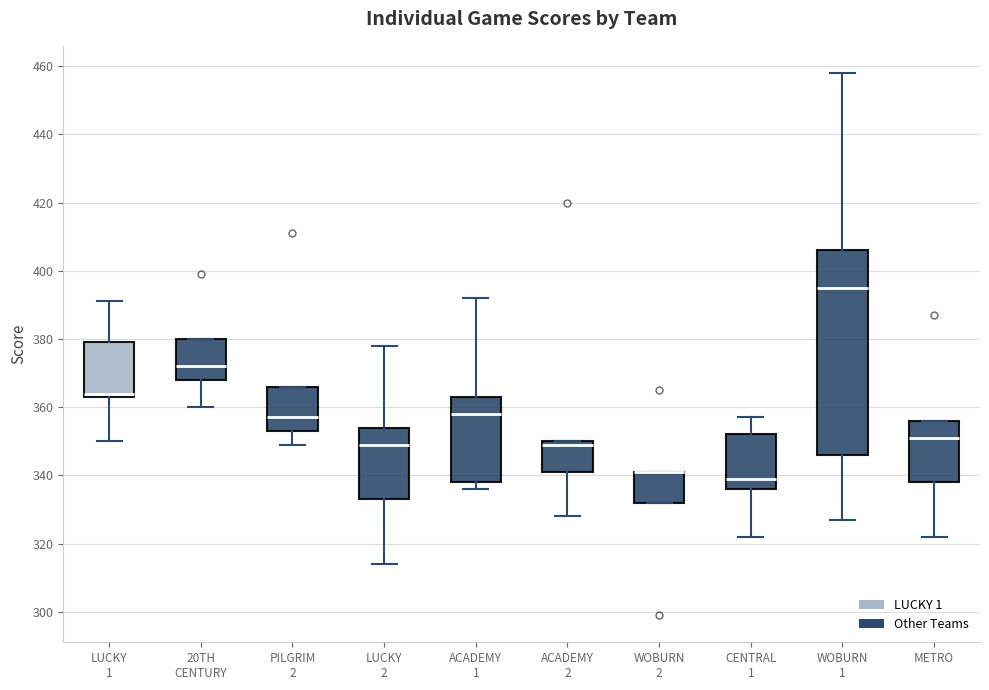

Reading left to right, read every box against the y-axis: the position of its median line, the range the box covers, and the ends of its whiskers. The values are not printed on the chart, so give them approximately, as read against the axis.

LUCKY 1: median 364 (just above the box's lower edge), box 364 to 380, whiskers 350 to 392
20TH CENTURY: median 372, box 368 to 380, whiskers 360 to 380
PILGRIM 2: median 358, box 354 to 366, whiskers 350 to 366
LUCKY 2: median 350, box 334 to 354, whiskers 314 to 378
ACADEMY 1: median 358, box 338 to 364, whiskers 336 to 392
ACADEMY 2: median 350 (just below the box's upper edge), box 342 to 350, whiskers 328 to 350
WOBURN 2: median 342 (drawn on the box's upper edge), box 332 to 342, whiskers 332 to 342
CENTRAL 1: median 340, box 336 to 352, whiskers 322 to 358
WOBURN 1: median 396, box 346 to 406, whiskers 328 to 458
METRO: median 352, box 338 to 356, whiskers 322 to 356